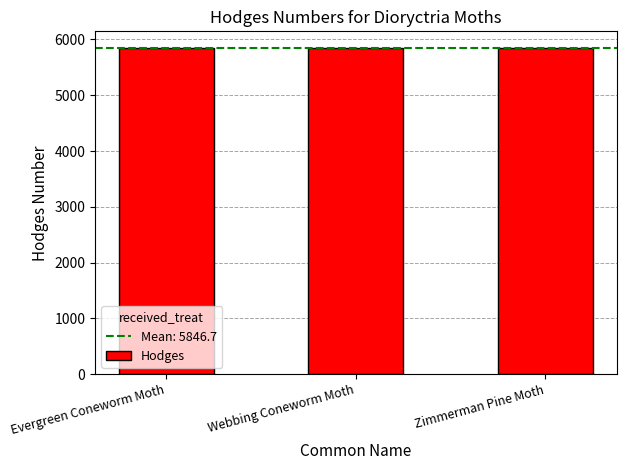

What is the change in value from Evergreen Coneworm Moth to Webbing Coneworm Moth?

+6